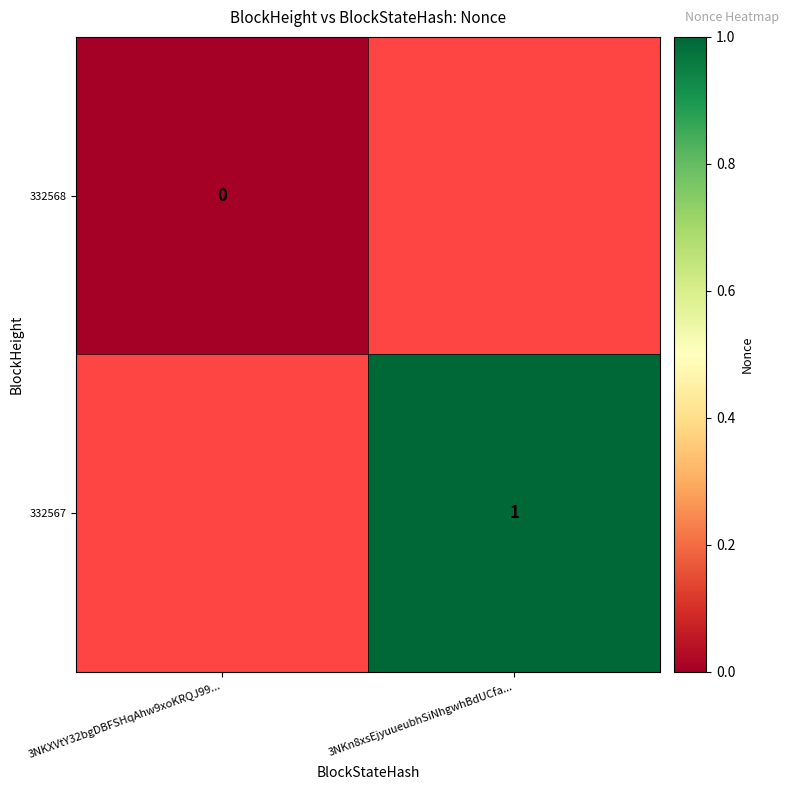

At how many categories does at least one series exceed 0?

1